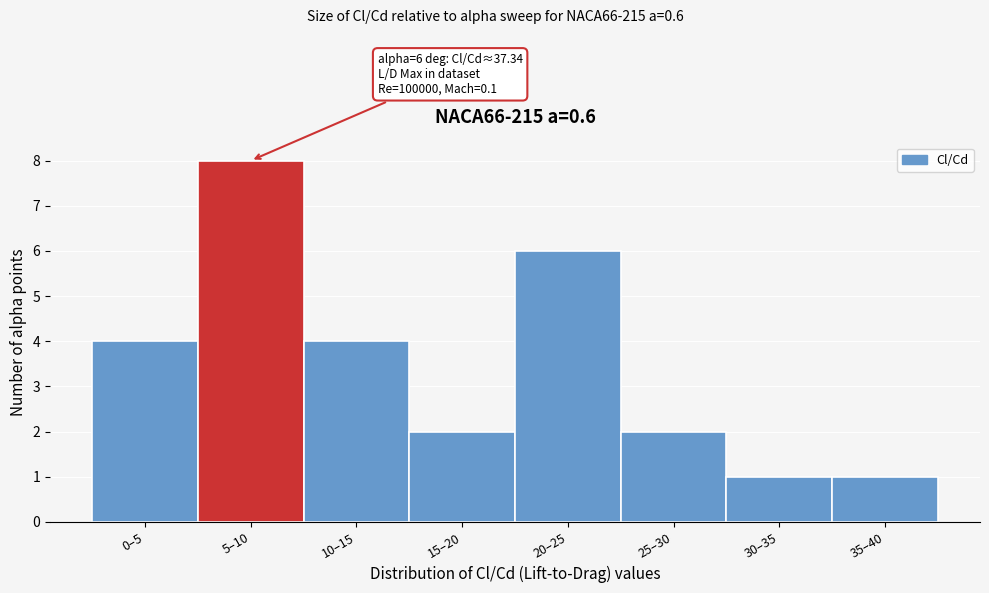

Reading left to right, extract all data points from this chart.

4	8	4	2	6	2	1	1